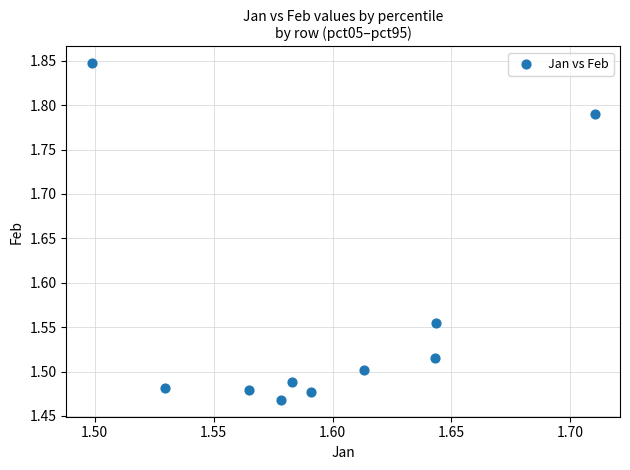

What is the range of Y values (max minus min)?

0.4